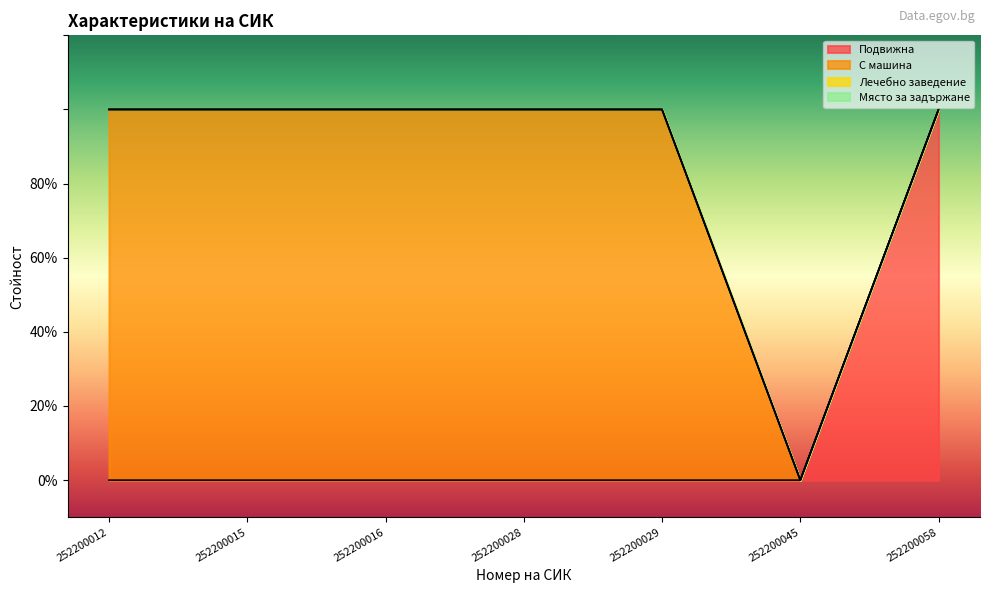

What is the value of the С машина point at the 1st from the left?

1